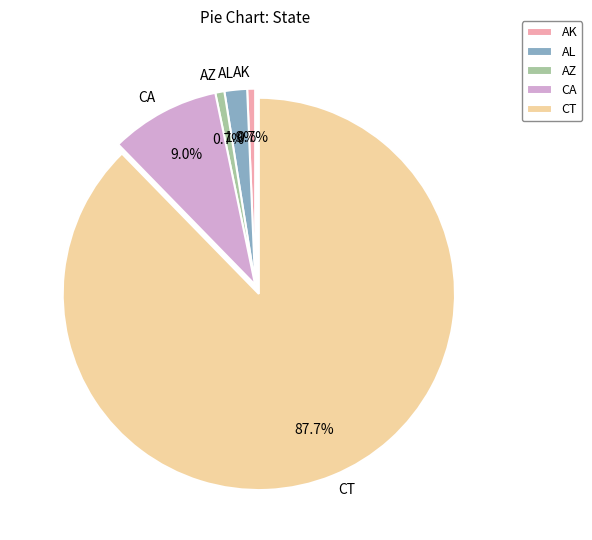

Count the number of slices in the pie.

5